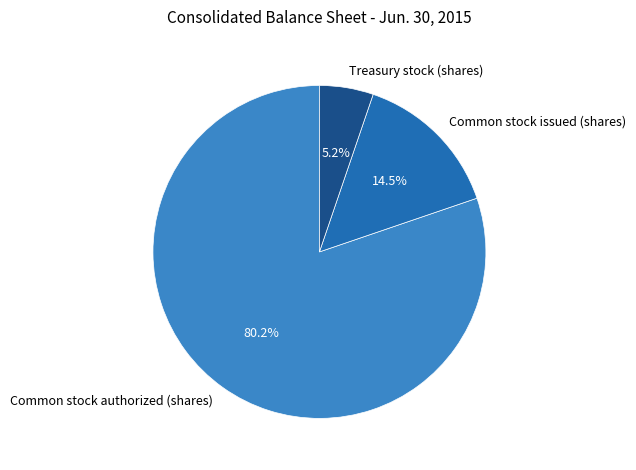

Does Common stock authorized (shares) account for over 50% of the chart?

Yes